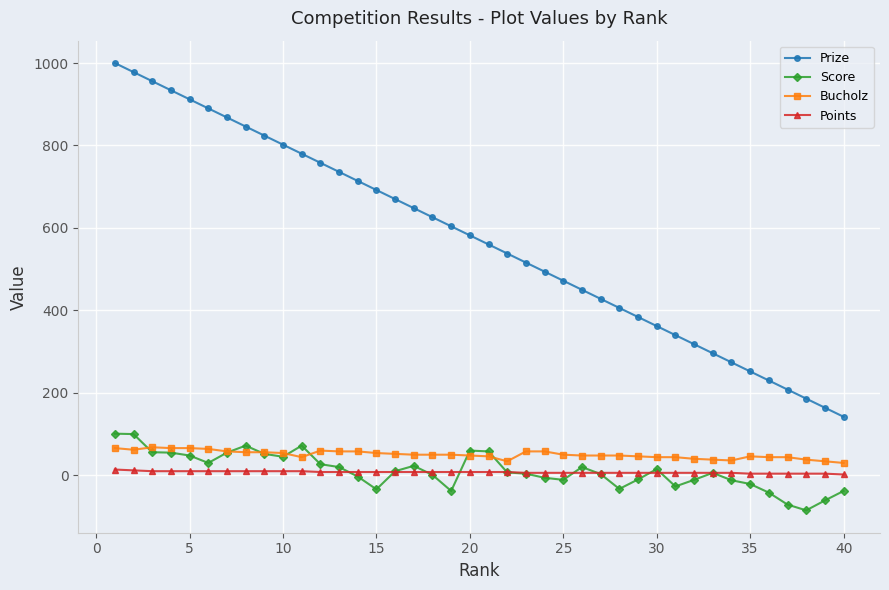

Which series has the largest total across all categories?

Prize